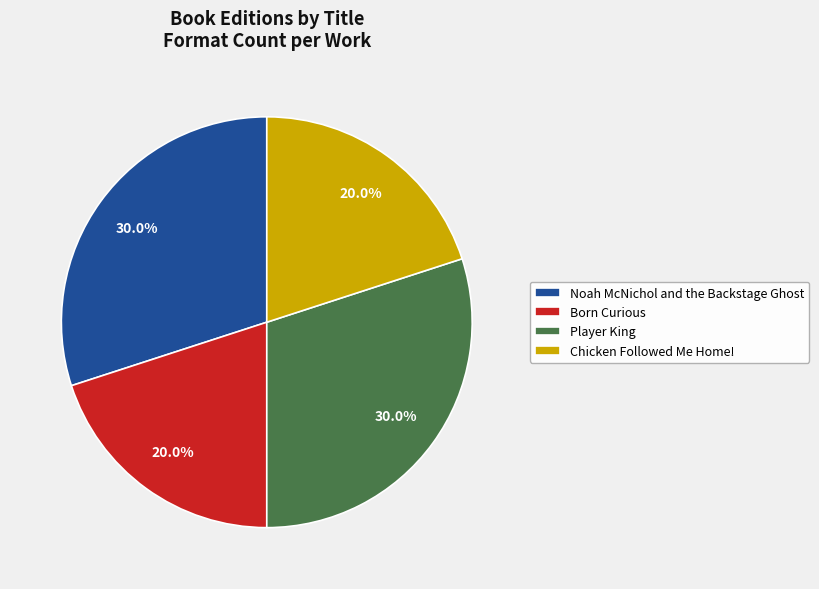

Approximately how many times larger is the value at Player King compared to Chicken Followed Me Home!?

1.5